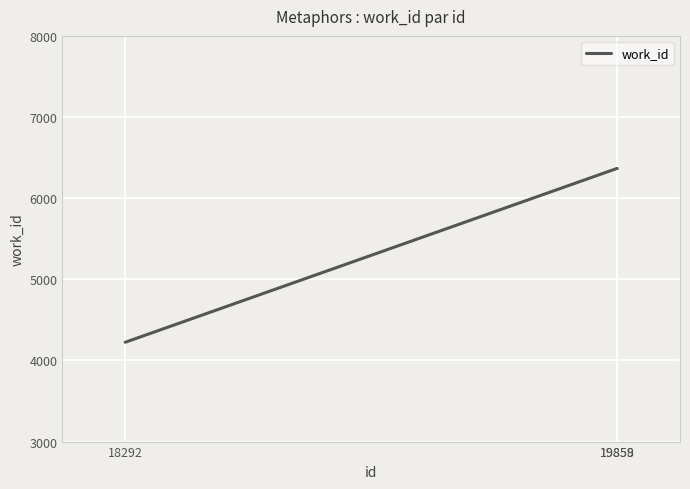

What is the sum of all values?

16956